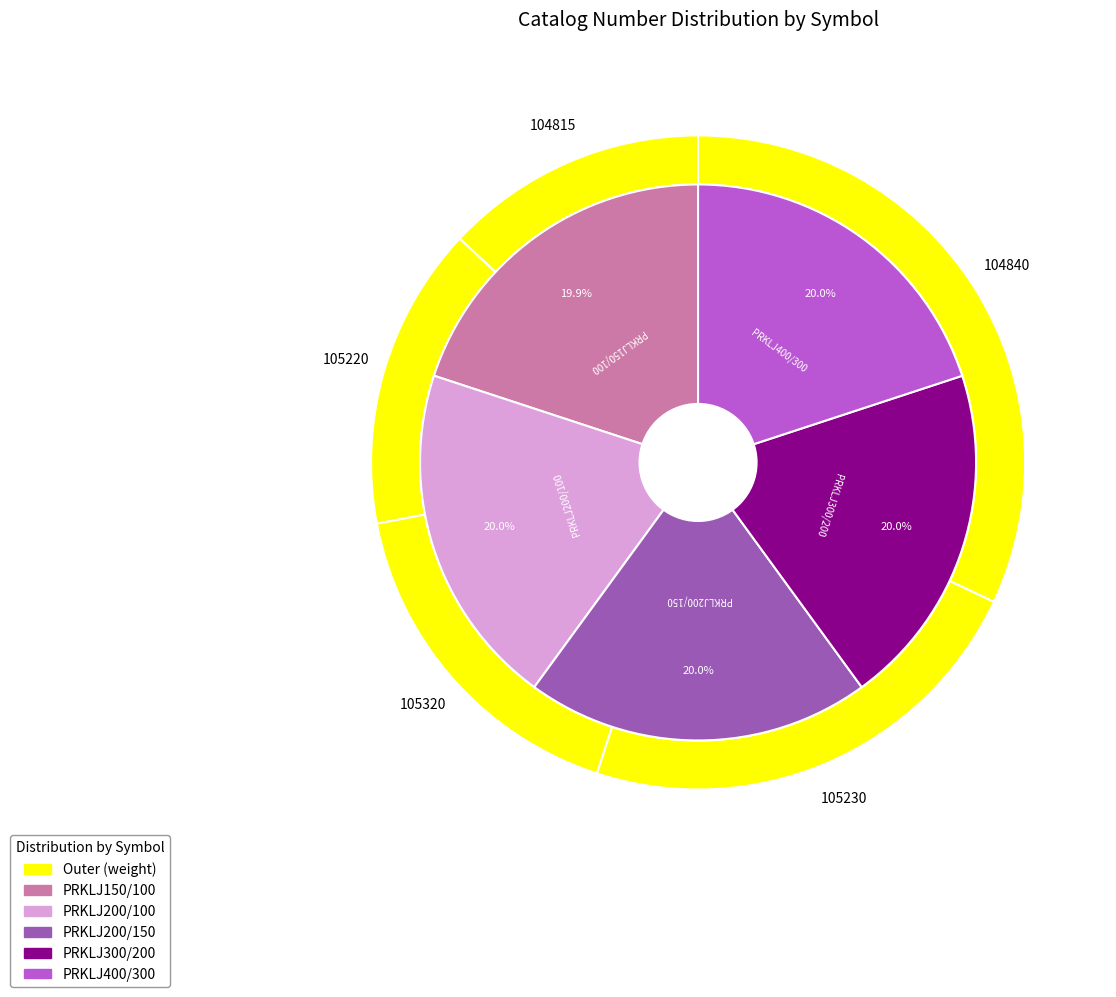

What is the largest slice in the pie chart?

PRKLJ200/150